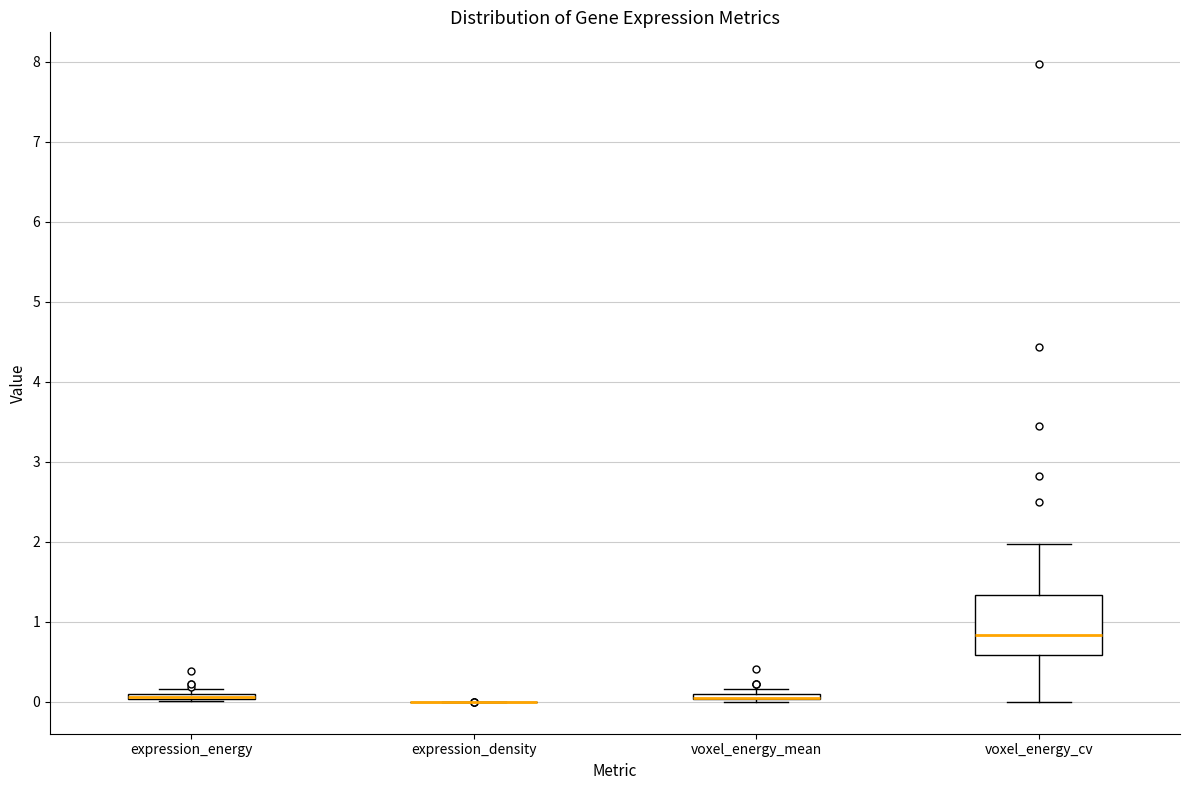

Which box is the tallest, from its lower edge to its upper edge?

voxel_energy_cv